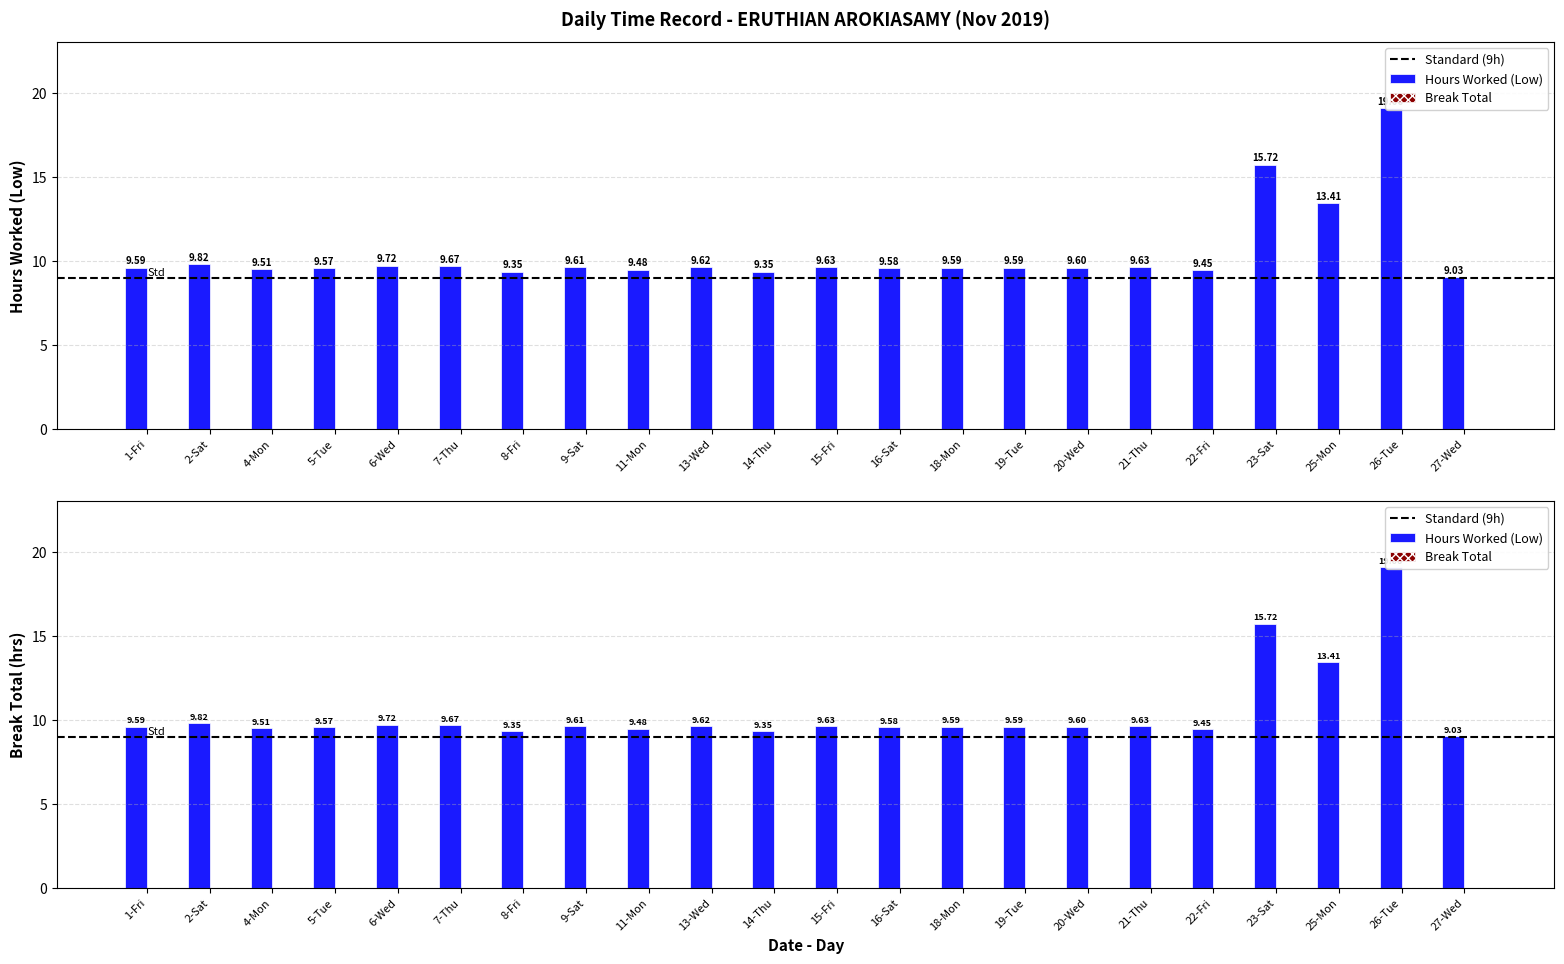

What position from the right is 23-Sat?

4